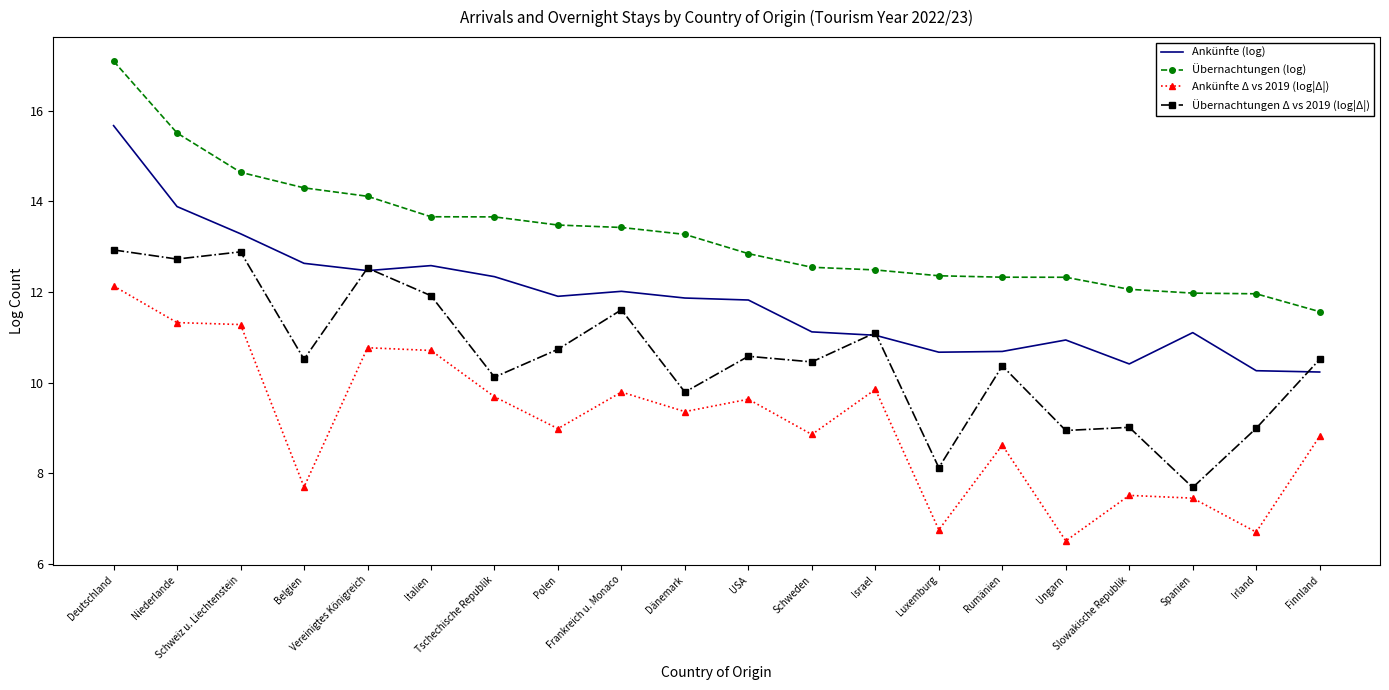

What is the lowest value of the Übernachtungen Δ vs 2019 (log|Δ|) series?

7.7